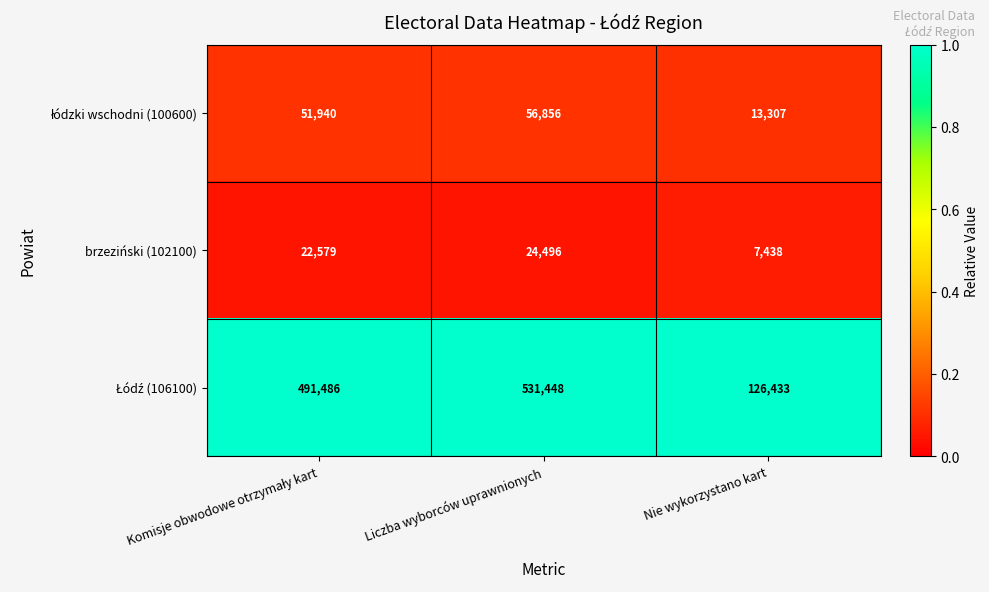

At which category does the chart reach its minimum across all series?

Nie wykorzystano kart